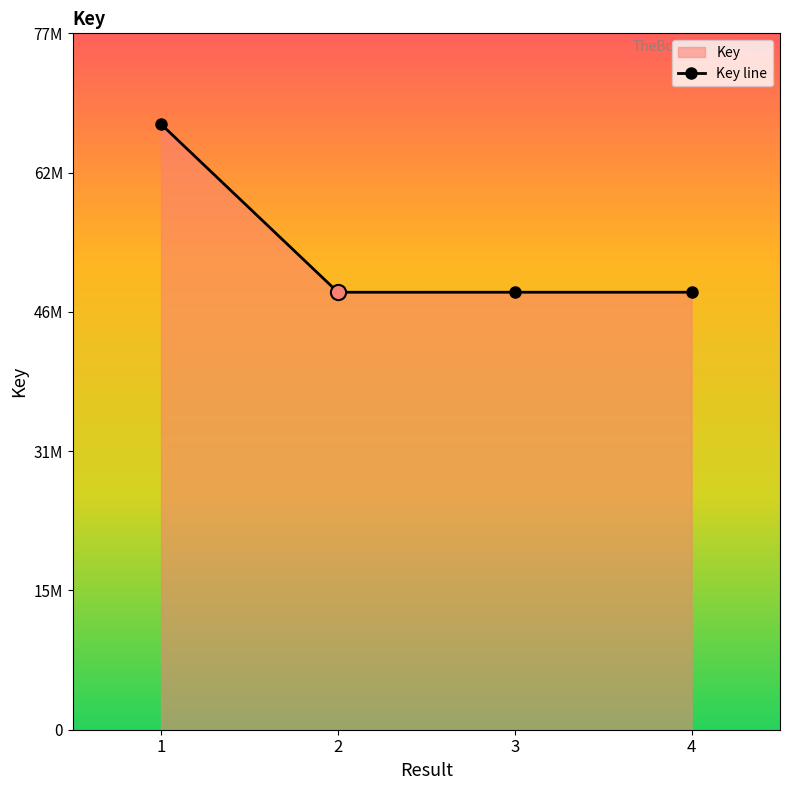

Approximately how many times larger is the value at 4 compared to 2?

1.0